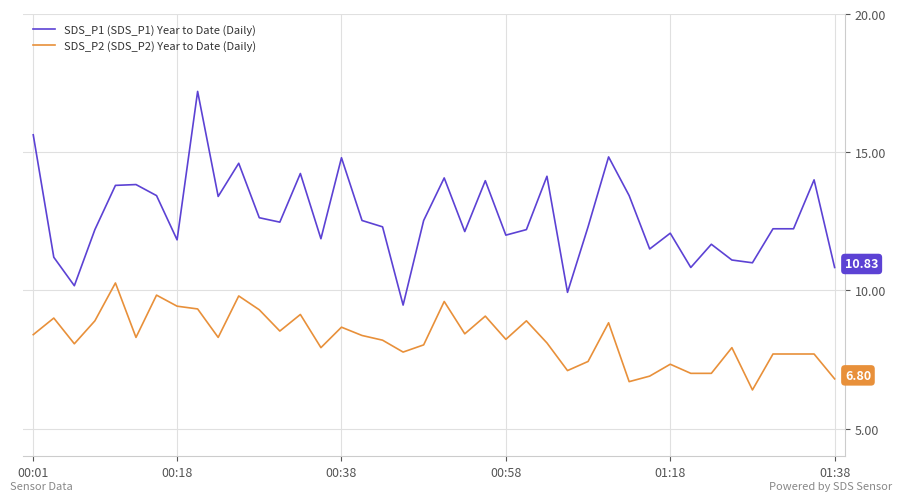

What are all the series names shown in the legend?

SDS_P1 (SDS_P1) Year to Date (Daily), SDS_P2 (SDS_P2) Year to Date (Daily)